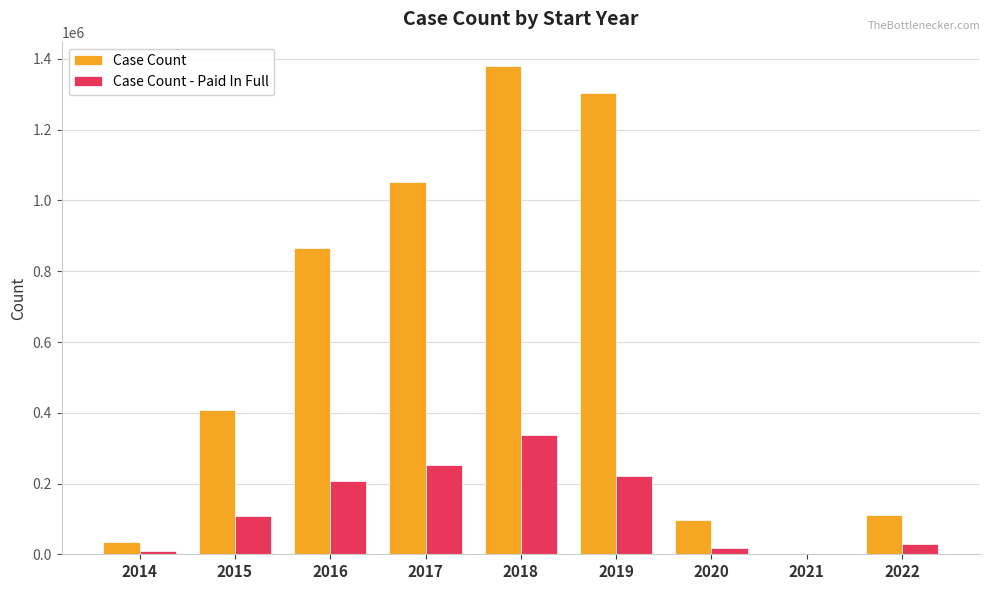

At which label does Case Count reach its peak?

2018